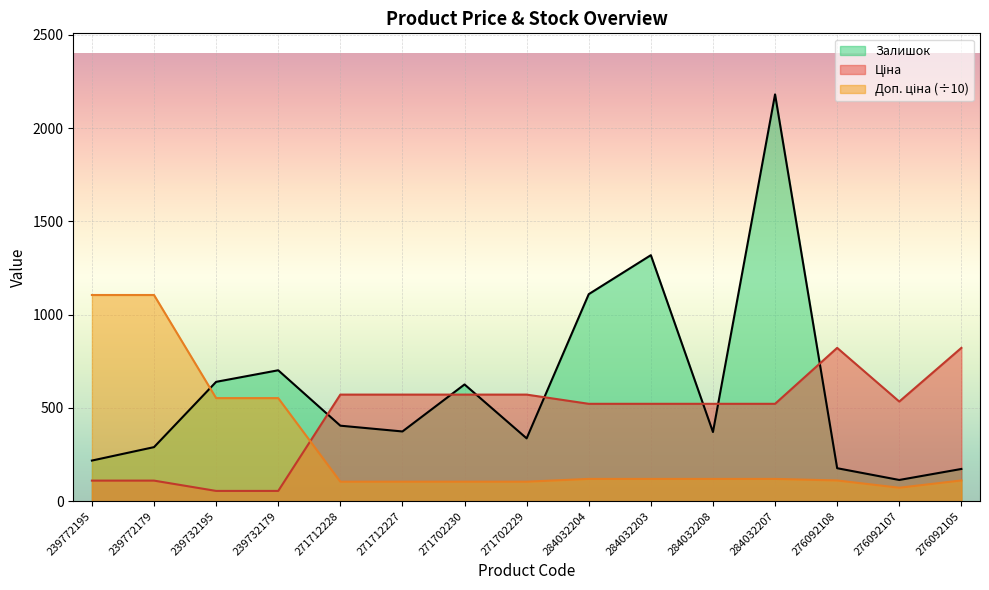

True or false: Доп. ціна and Залишок intersect in this chart.

True